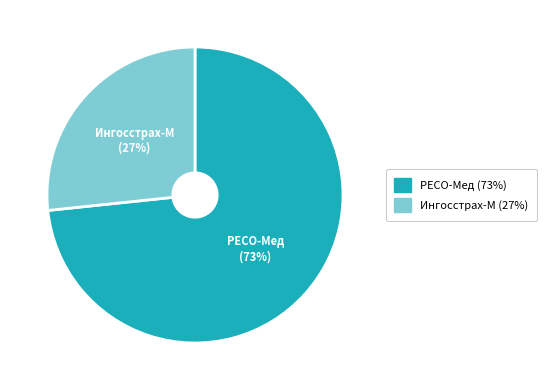

Which has a higher value, Ингосстрах-М (27%) or РЕСО-Мед (73%)?

РЕСО-Мед (73%)